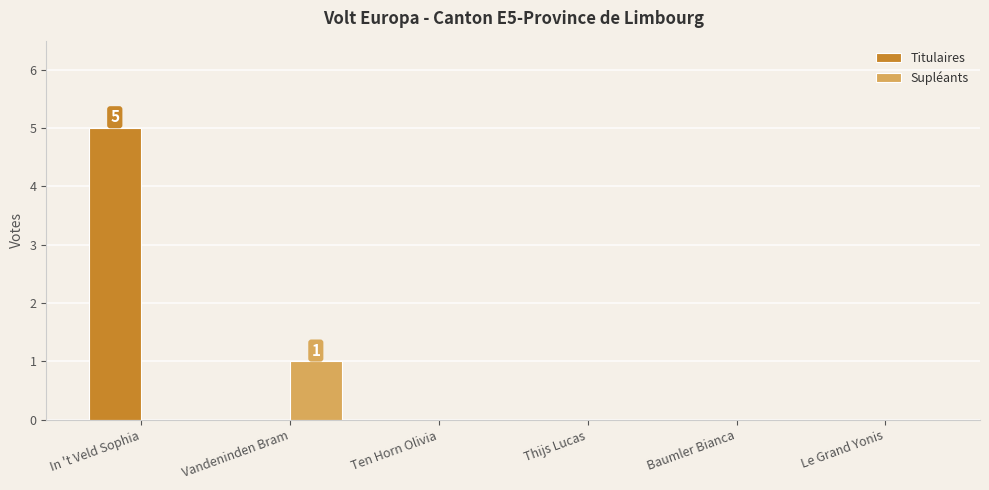

At which label does Supléants reach its peak?

Vandeninden Bram